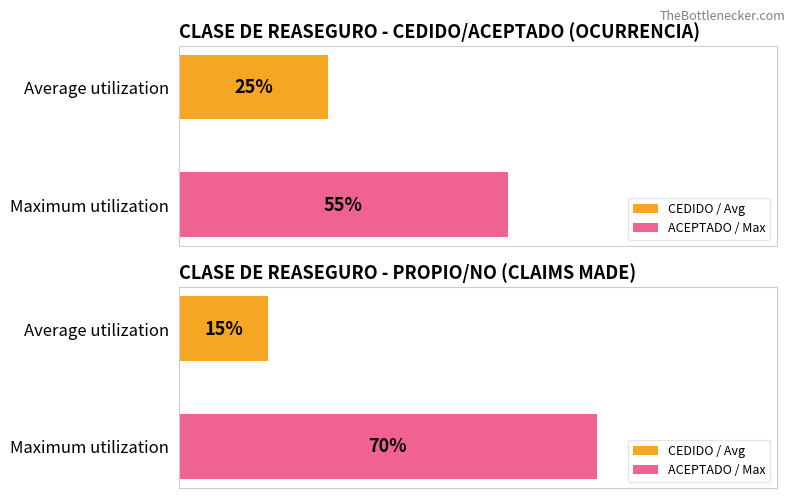

True or false: 0.7 has a value of 0.5 at ACEPTADO.

False